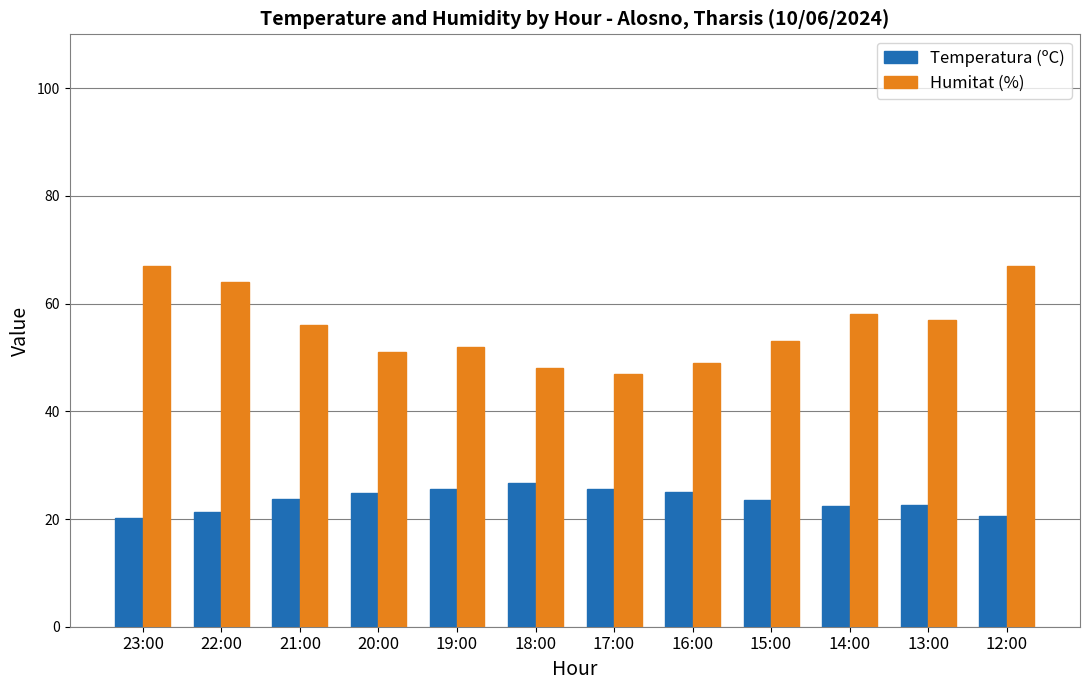

Rank the series by their maximum value, from lowest to highest.

Temperatura (ºC), Humitat (%)